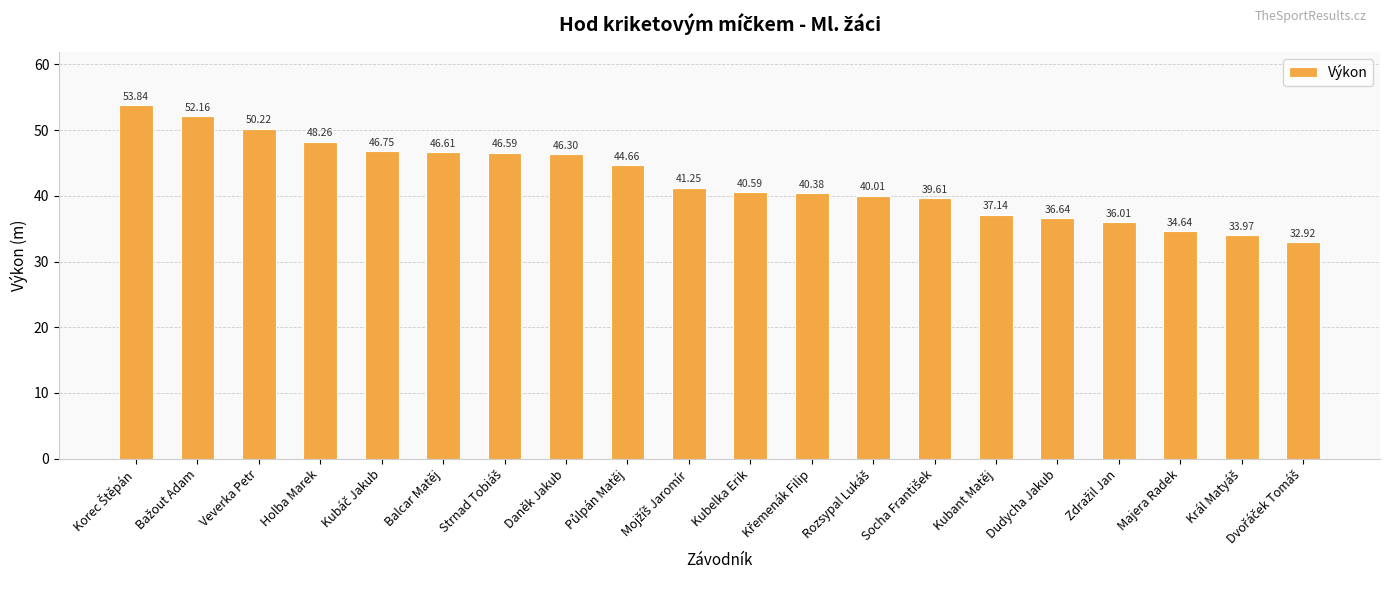

What is the difference between the maximum and minimum values?

20.9